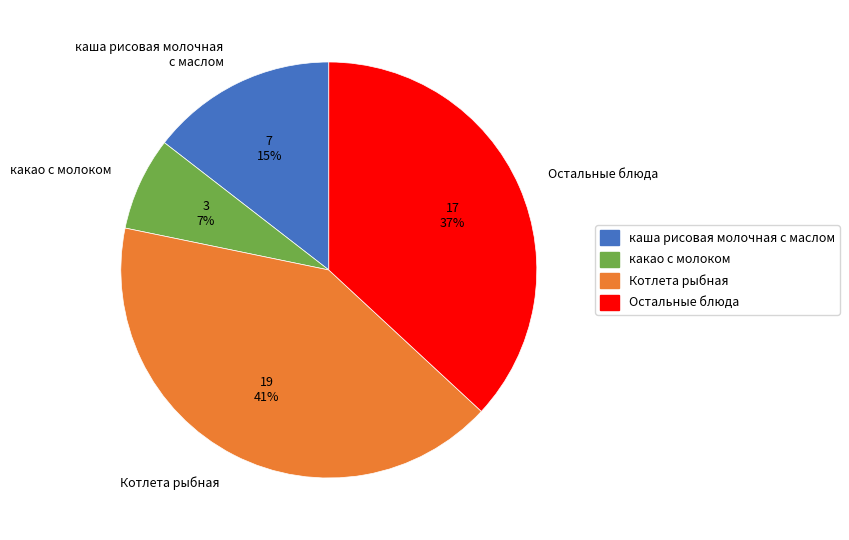

How many segments does this pie chart have?

4